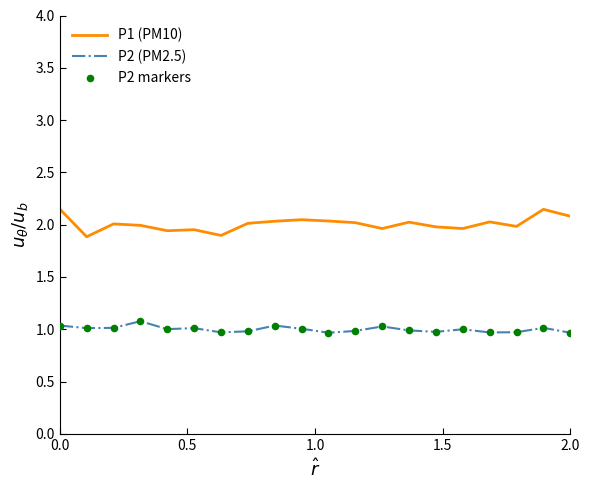

Which series has the largest total across all categories?

P1 (PM10)